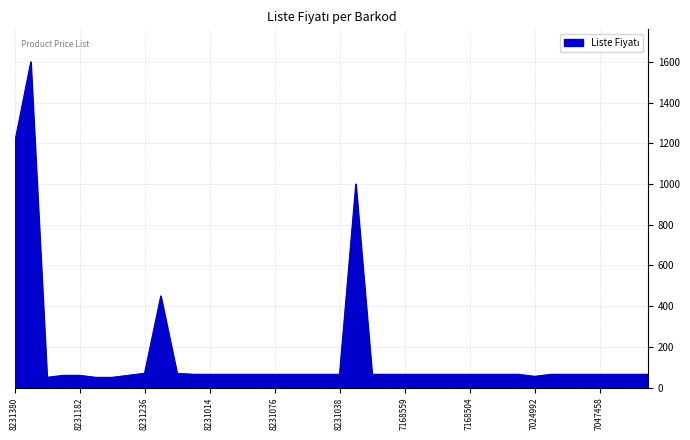

What is the maximum value shown in the chart?

1600